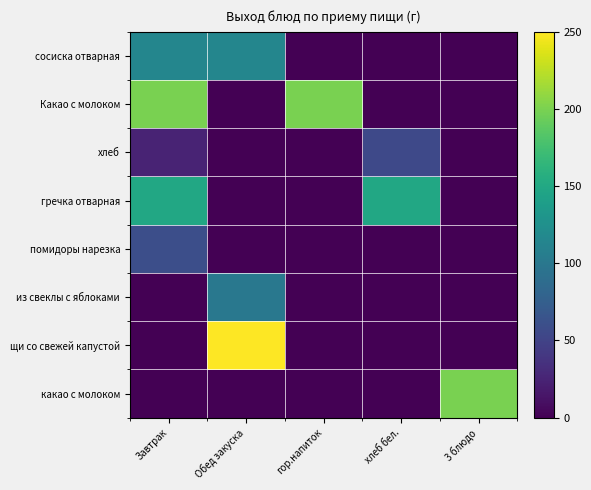

List the series in order of their peak value, lowest first.

хлеб, помидоры нарезка, из свеклы с яблоками, сосиска отварная, гречка отварная, Какао с молоком, какао с молоком, щи со свежей капустой